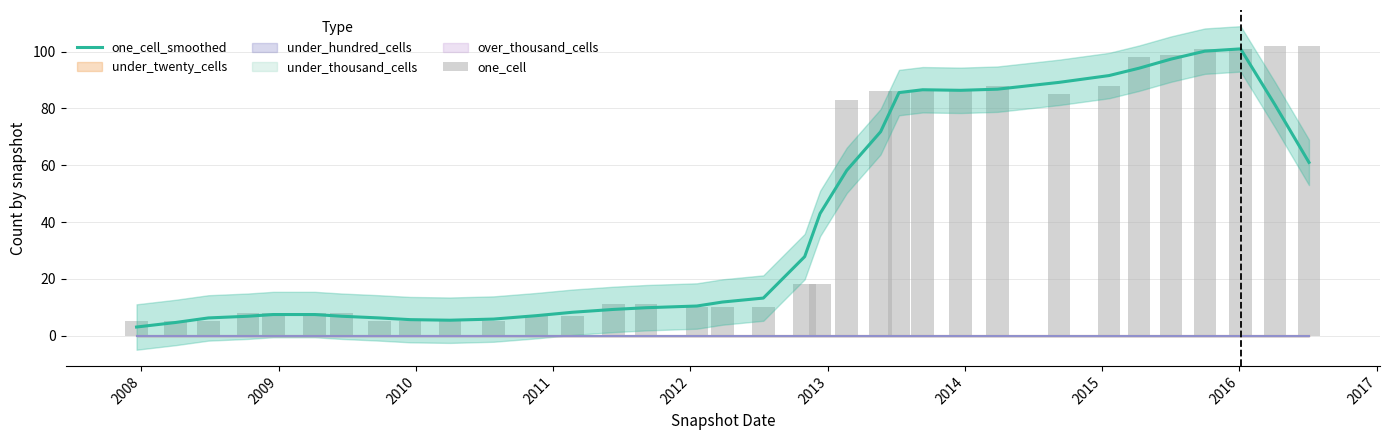

Is it true that one_cell_smoothed equals 32.2 at 21?

False